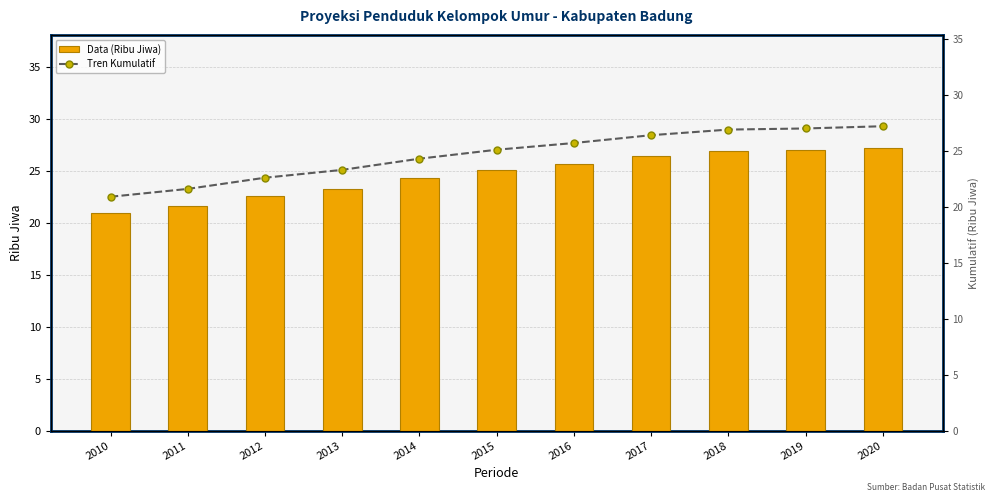

What is the approximate value of Data (Ribu Jiwa) at 2019?

27.0